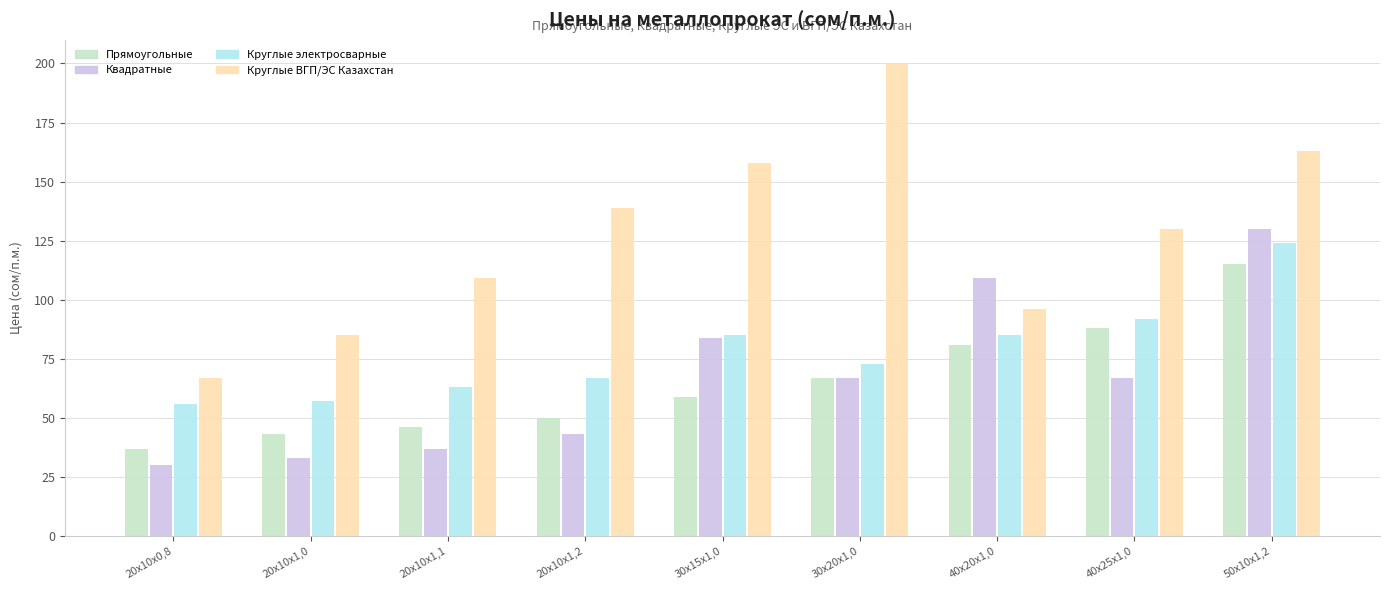

What is the difference between the maximum and minimum values in the Круглые электросварные series?

68